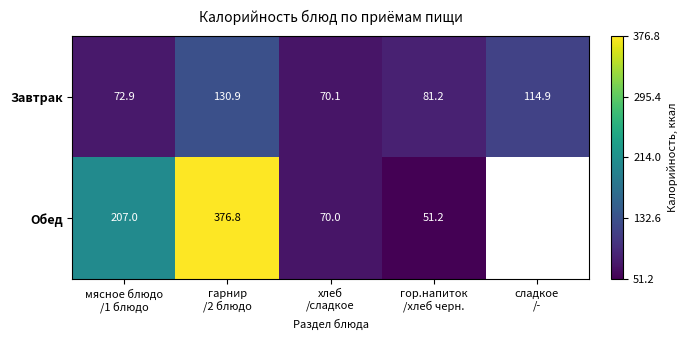

How many data points in Завтрак are less than 81?

2